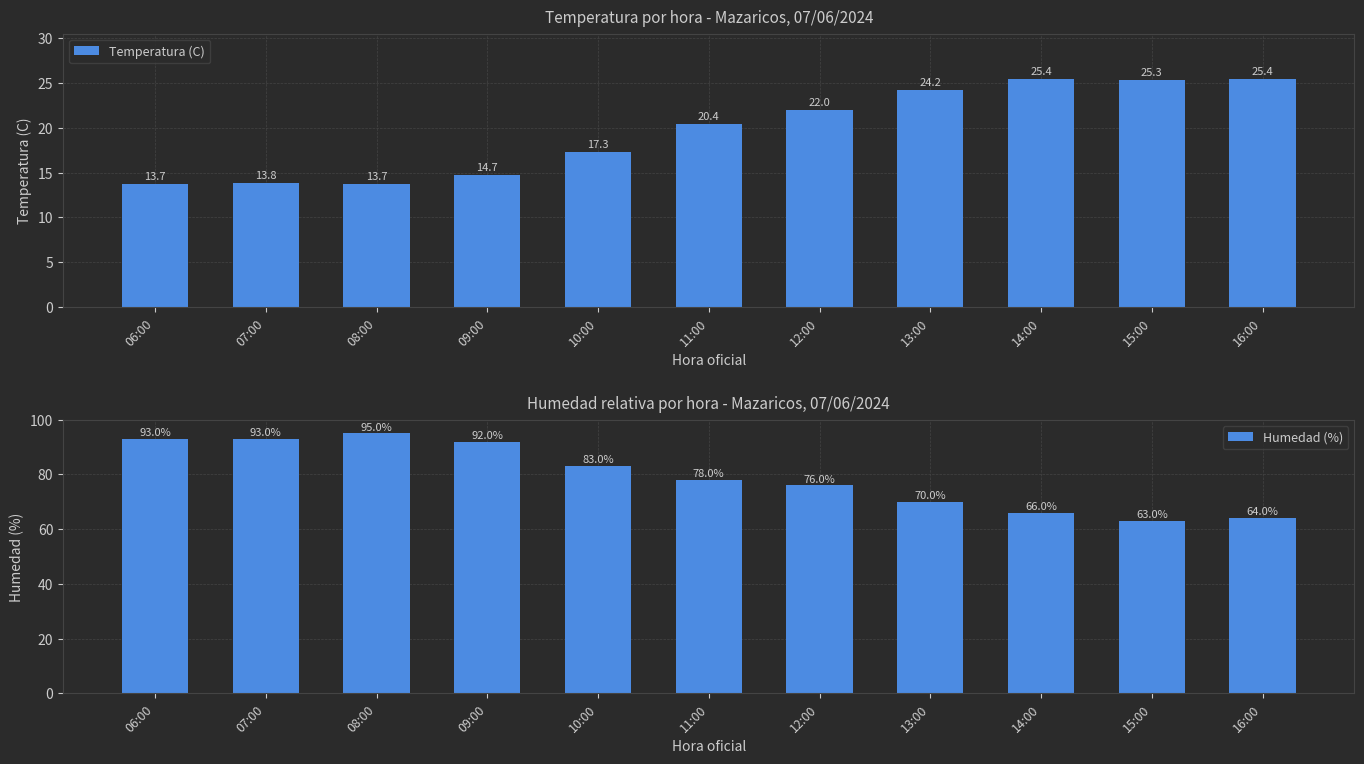

What is the total value across all series at 08:00?

108.7